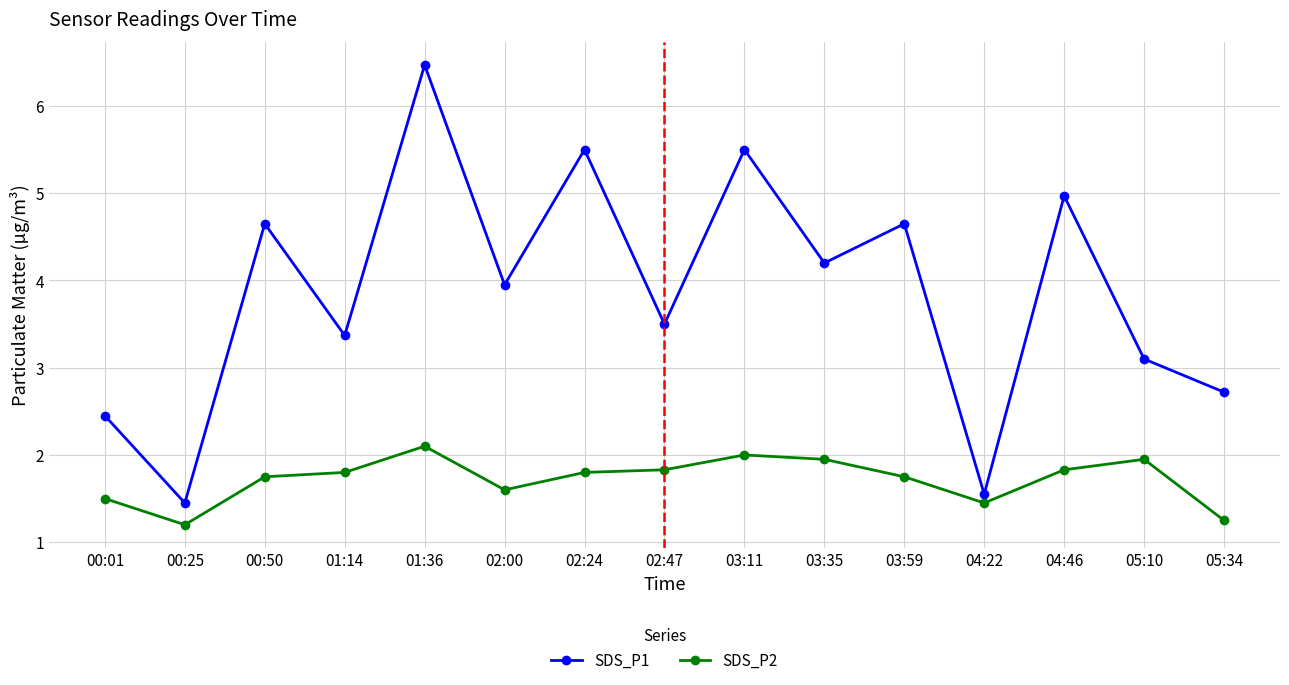

What is the value of the SDS_P2 point at the 9th from the left?

2.0